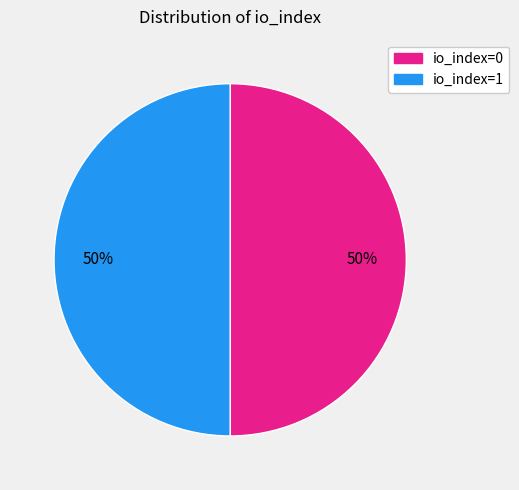

How many slices are in this pie chart?

2